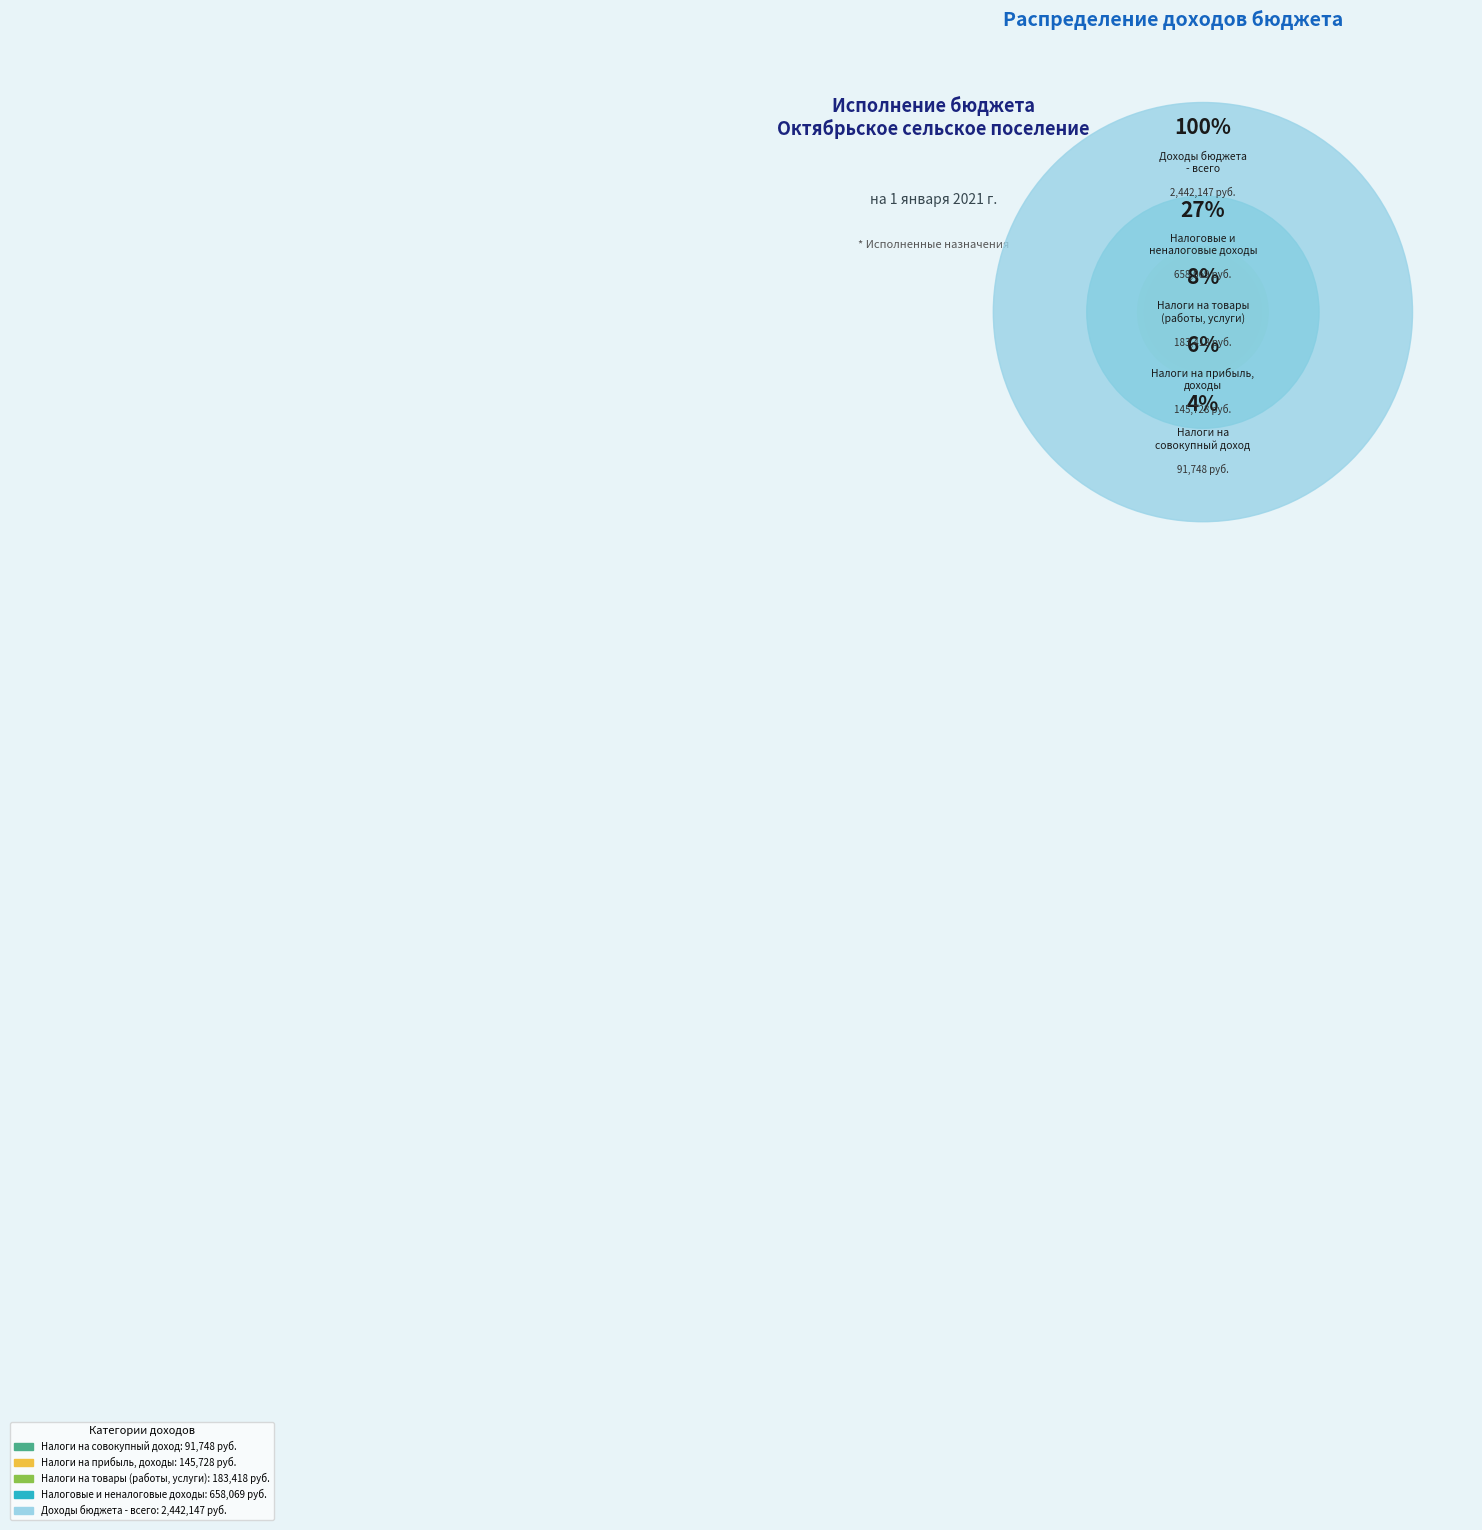

What portion of the pie excludes Налоги на товары
(работы, услуги)?

94.8%